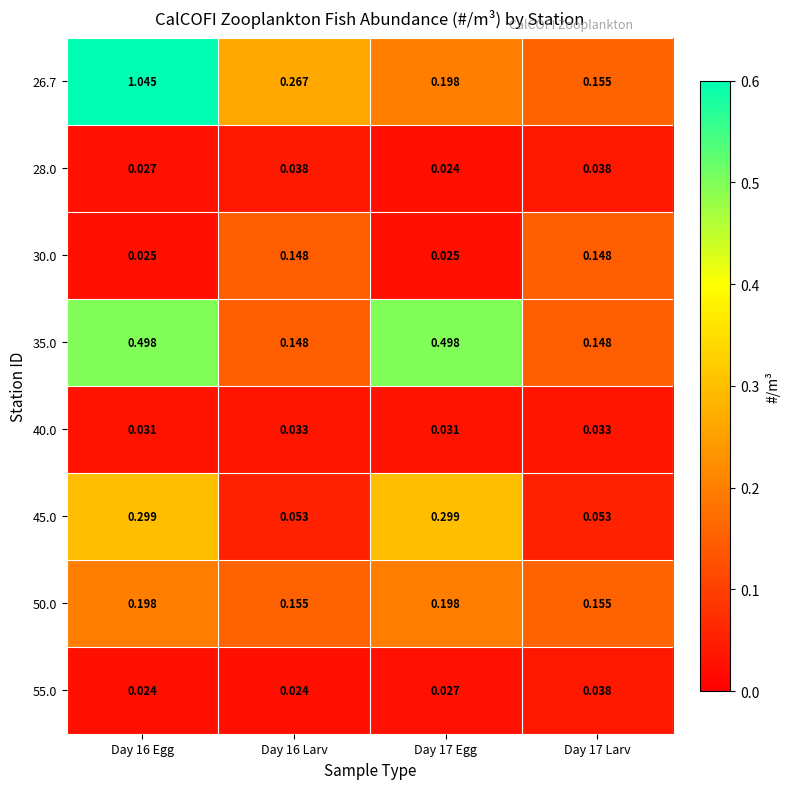

Is the value of 28.0 at Day 16 Larv greater than the value of 40.0 at Day 17 Larv?

Yes